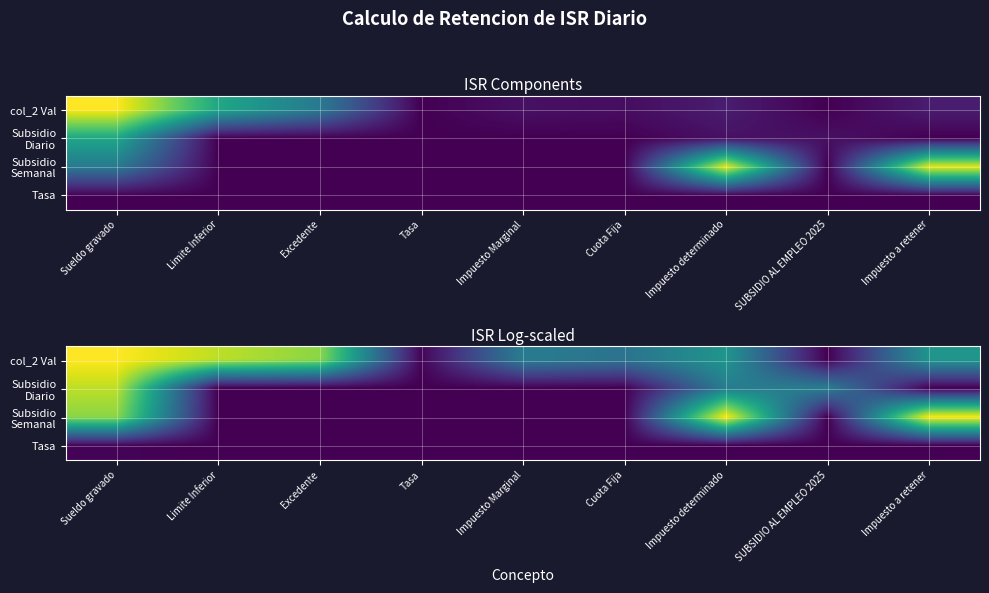

What is the average value of the Subsidio Semanal series?

2.3